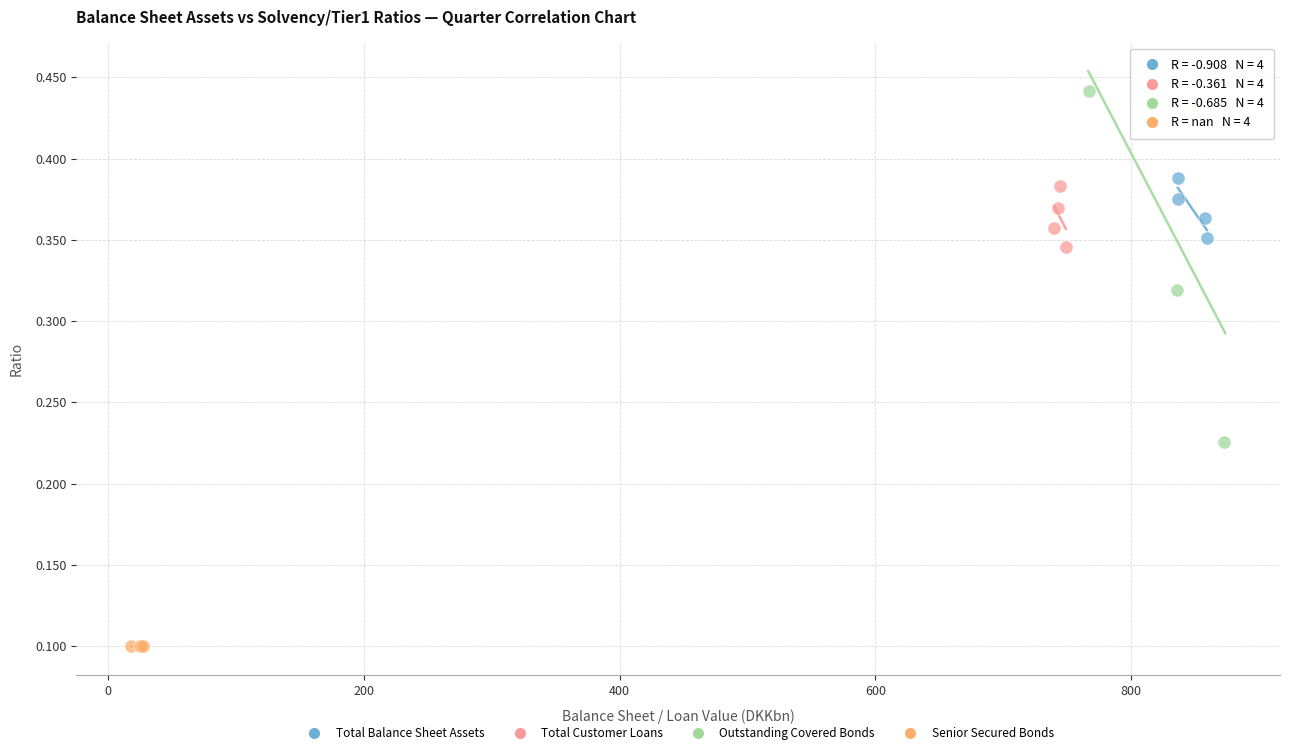

Which series reaches the maximum Y coordinate?

Outstanding Covered Bonds